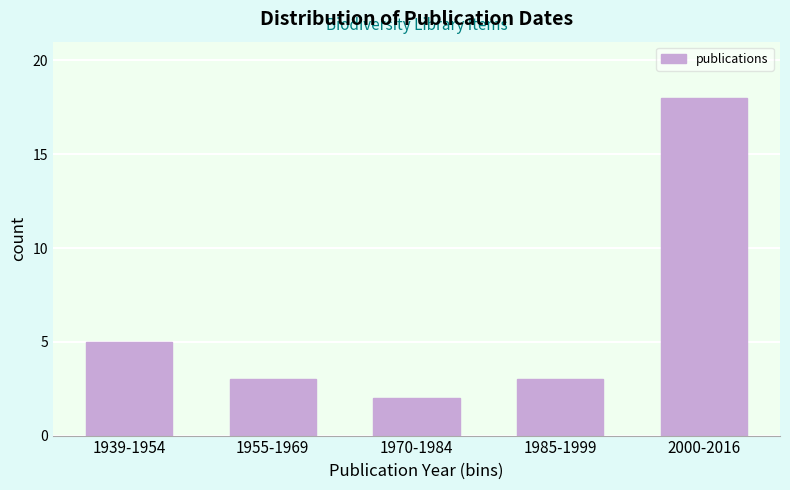

Reading right to left, extract all data points from this chart.

18	3	2	3	5